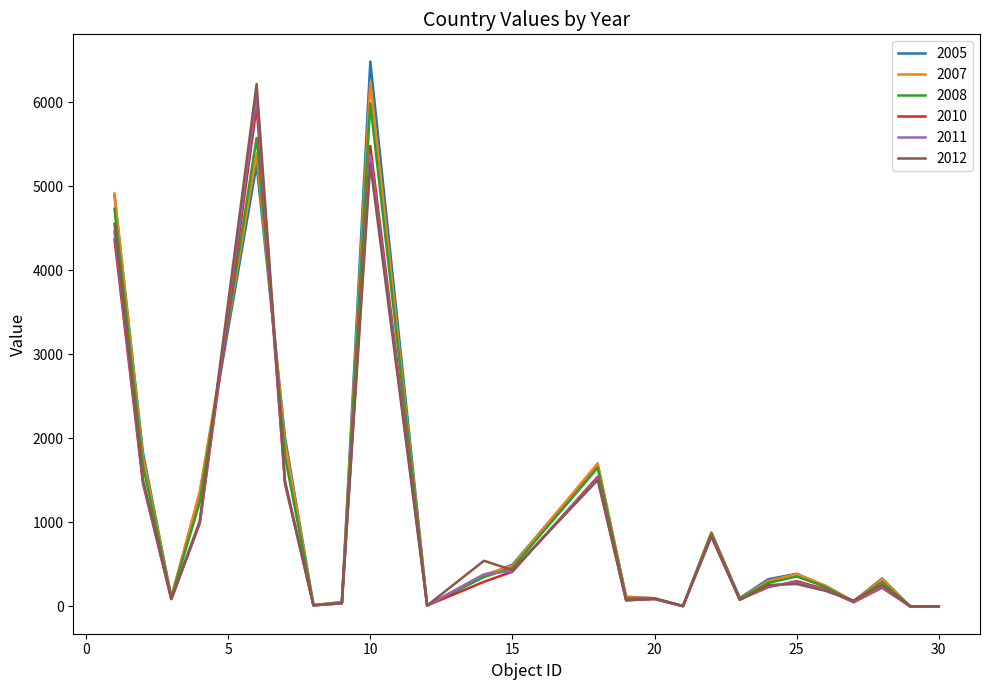

In 2010, how many points are higher than both neighbors (excluding endpoints)?

7